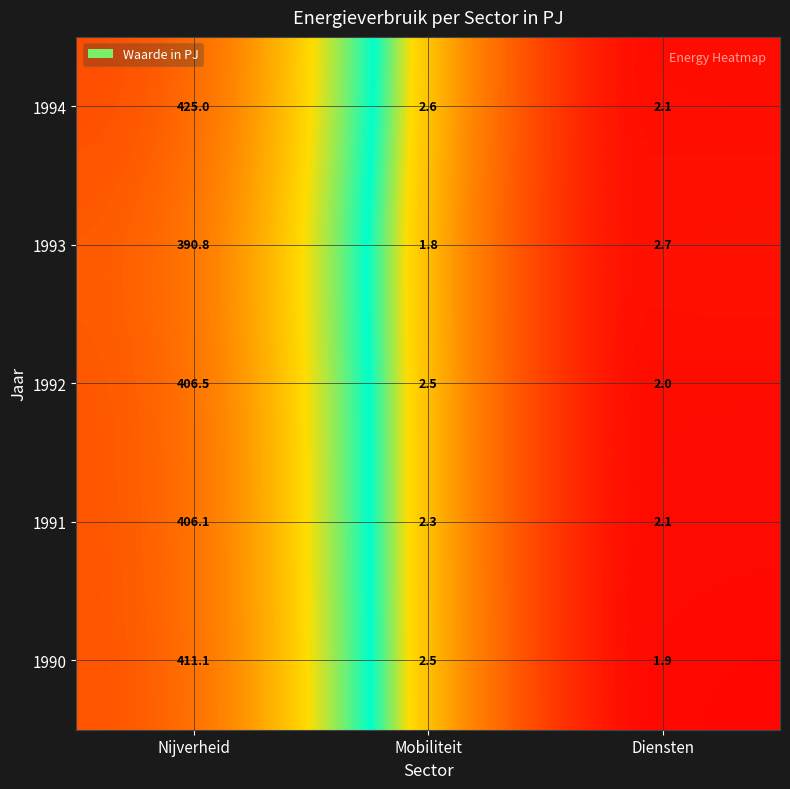

Which category has the lowest value across all series?

Mobiliteit